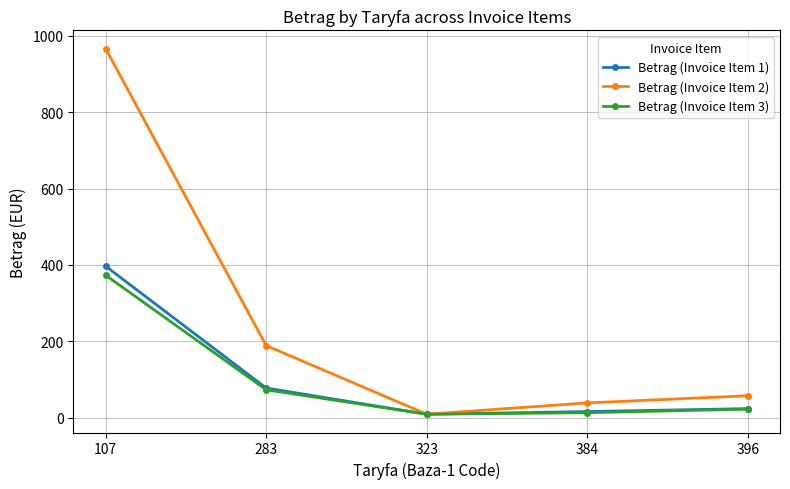

True or false: Betrag (Invoice Item 2) has a value of 38.4 at 384.

True